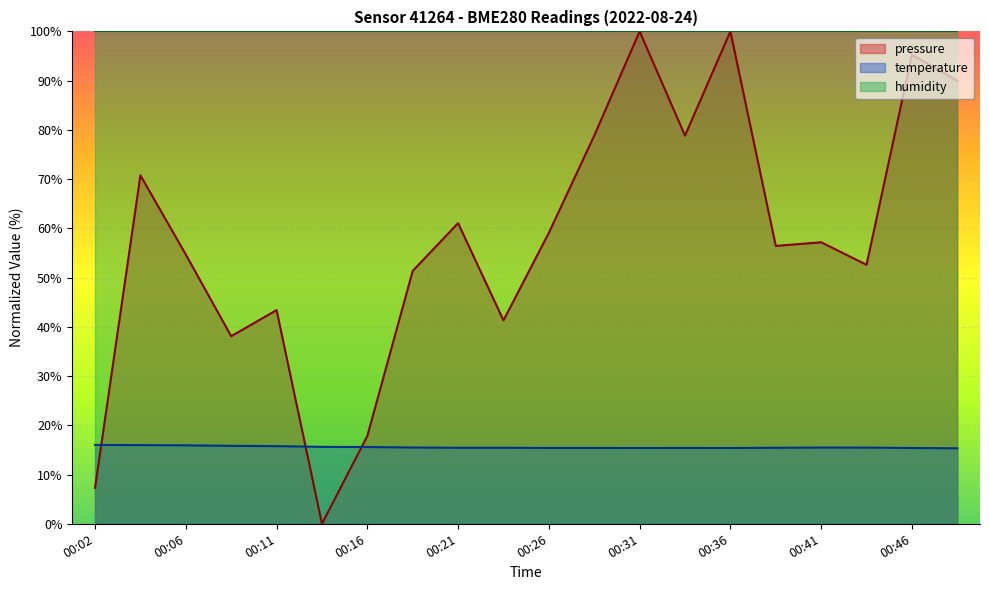

How many lines are shown in the chart?

3